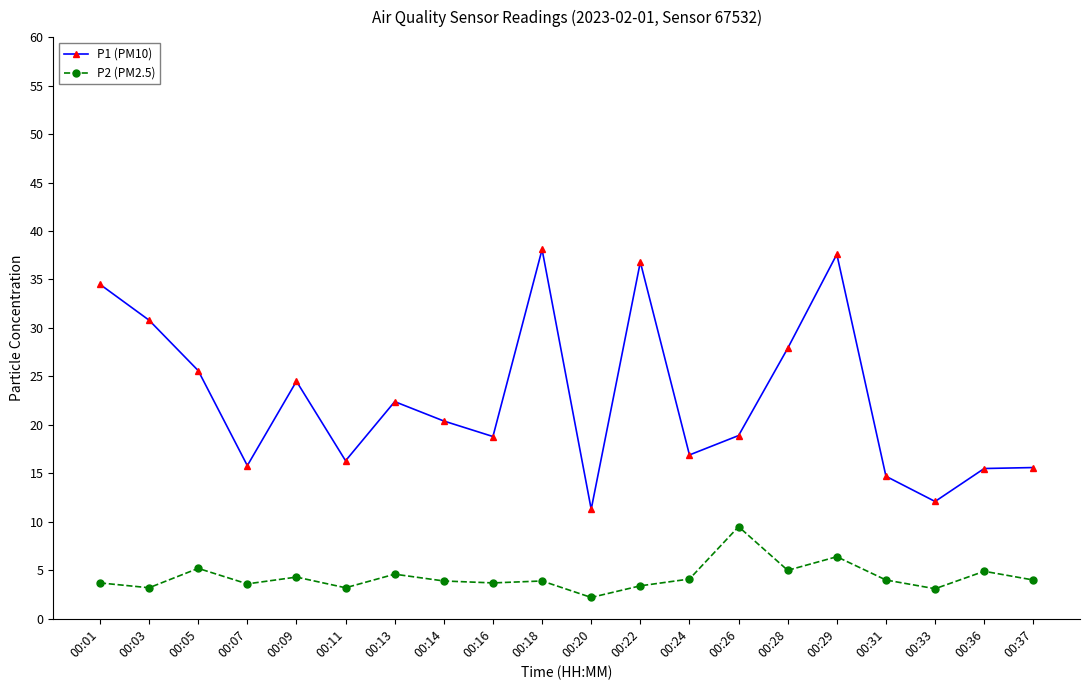

Does the chart have visible grid lines?

No